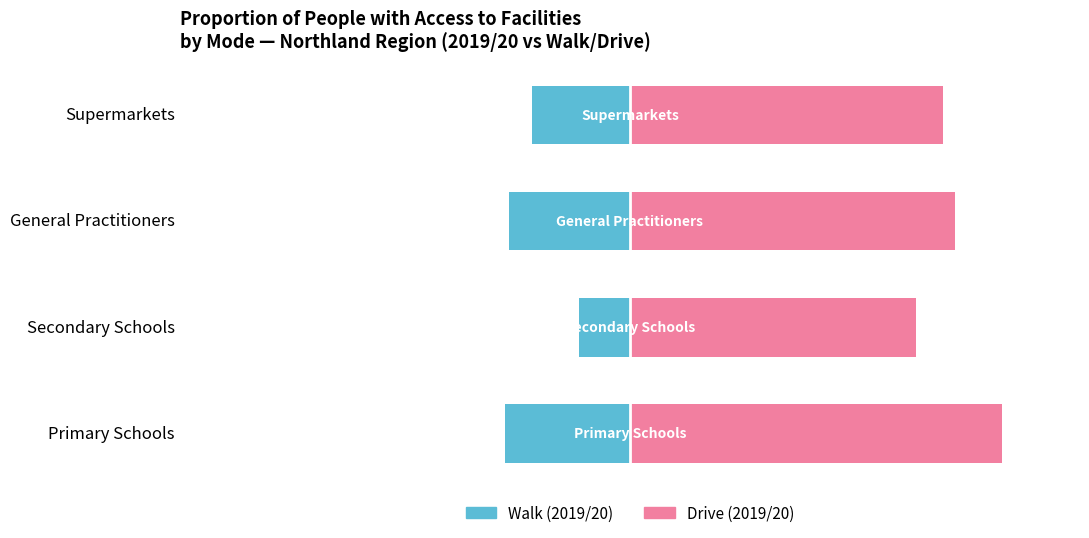

Rank the series at General Practitioners from highest to lowest value.

Drive (2019/20), Walk (2019/20)